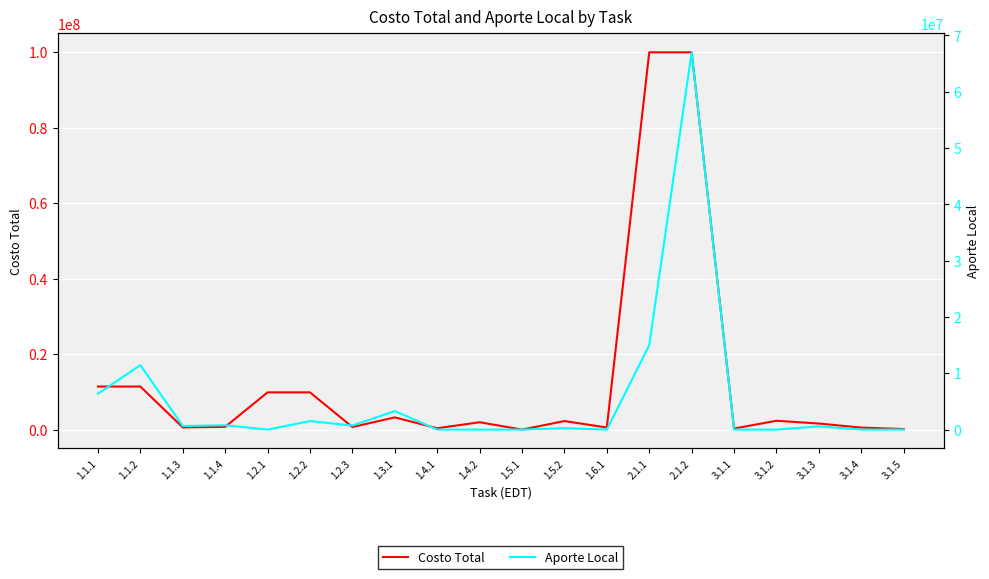

Where does the Aporte Local series first go above 573180?

1.1.1